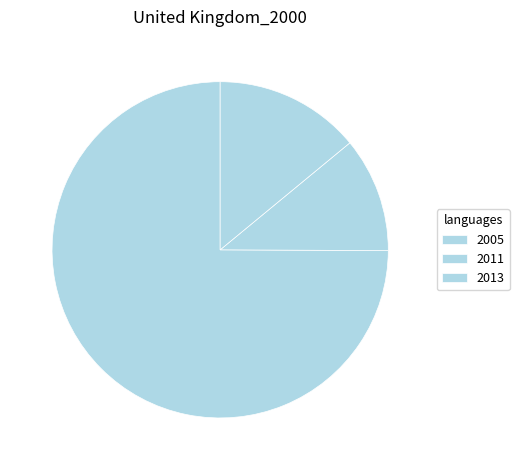

What is the largest slice in the pie chart?

2005